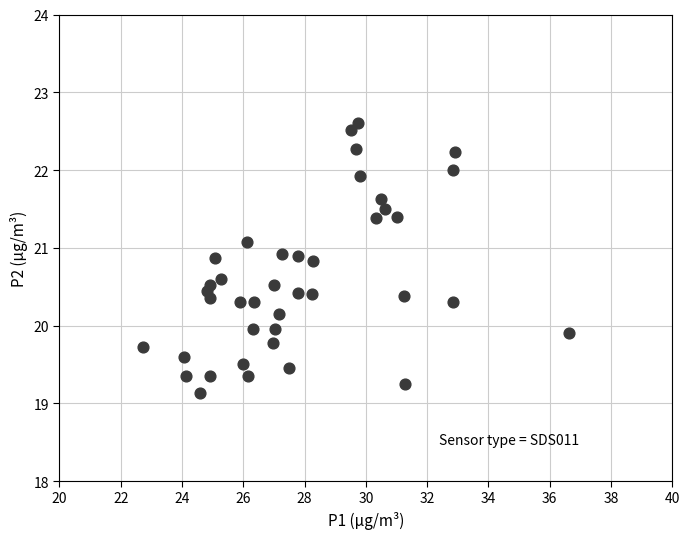

What is the range of X values (max minus min)?

13.9